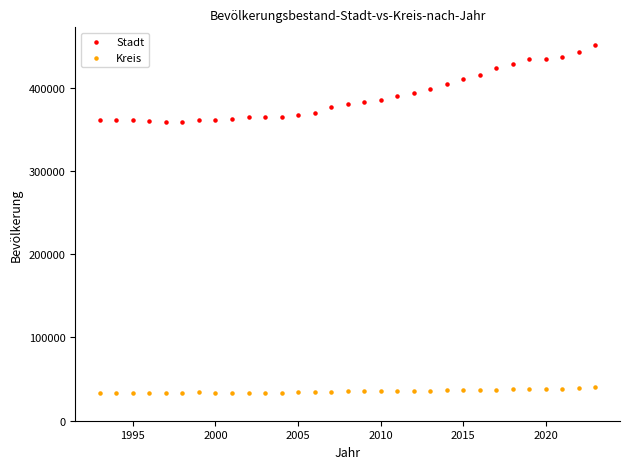

Which series has the widest spread of Y values?

Stadt